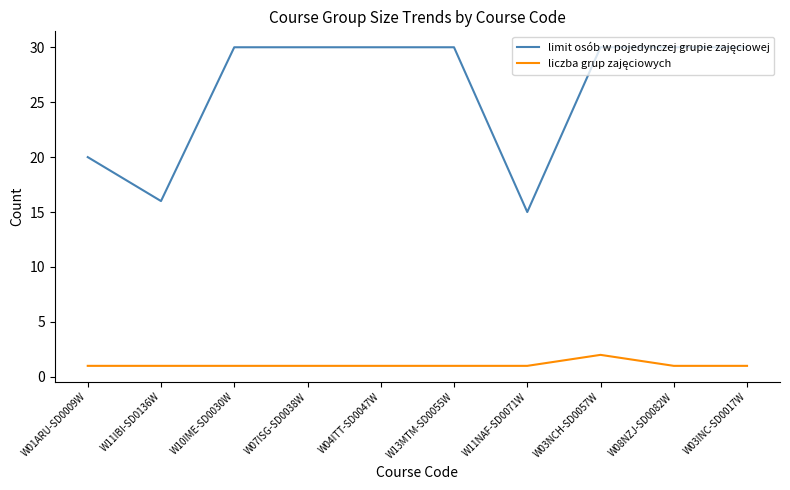

What position from the left is W11IBI-SD0136W?

2